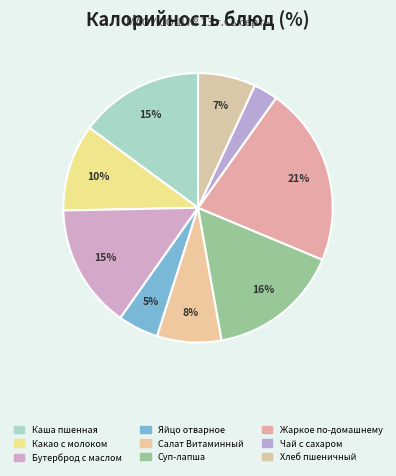

To the nearest percent, what is the combined percentage of Каша пшенная and Суп-лапша?

31%